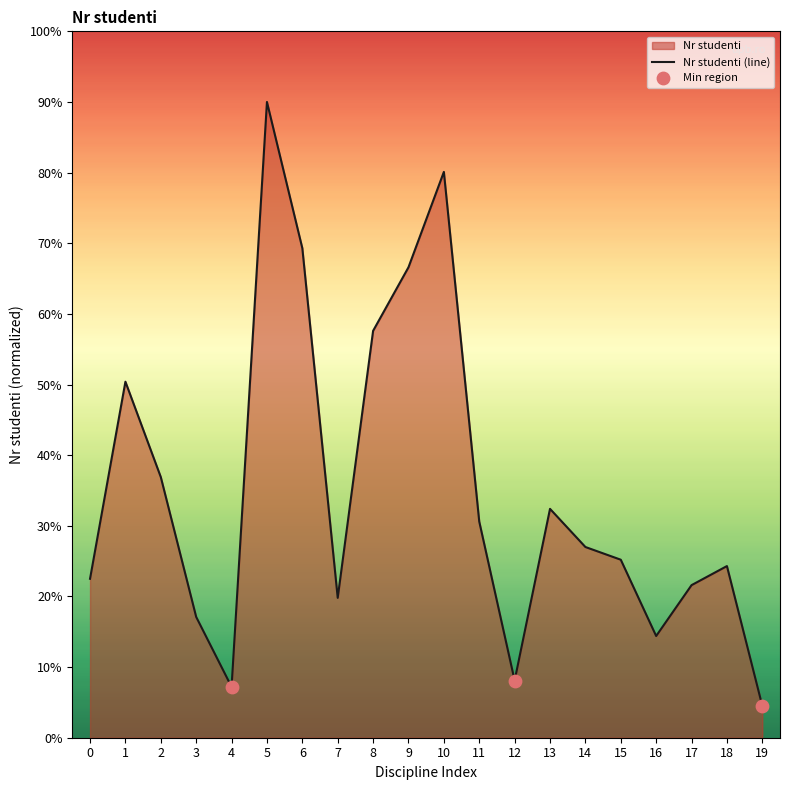

Between 9 and 4, which is larger?

9